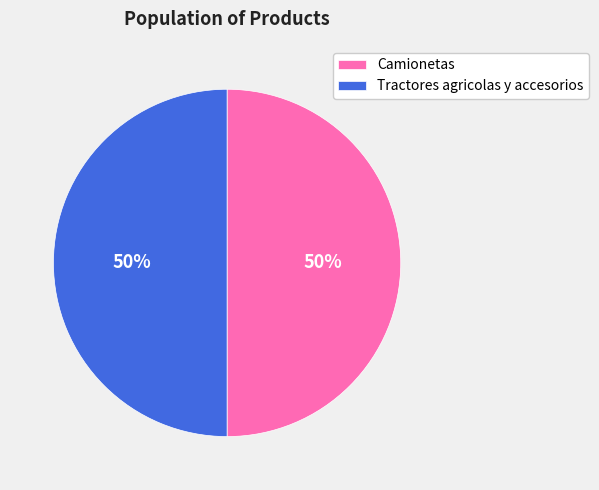

To the nearest percent, what portion does Tractores agricolas y accesorios represent?

50%